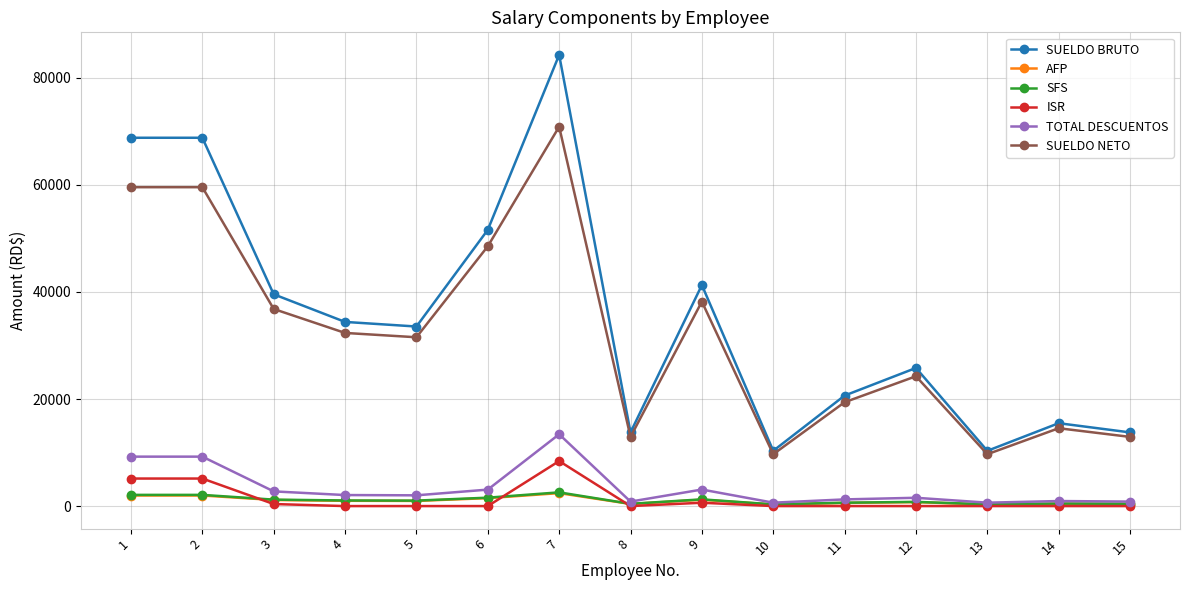

At which label does TOTAL DESCUENTOS first exceed 2007?

1